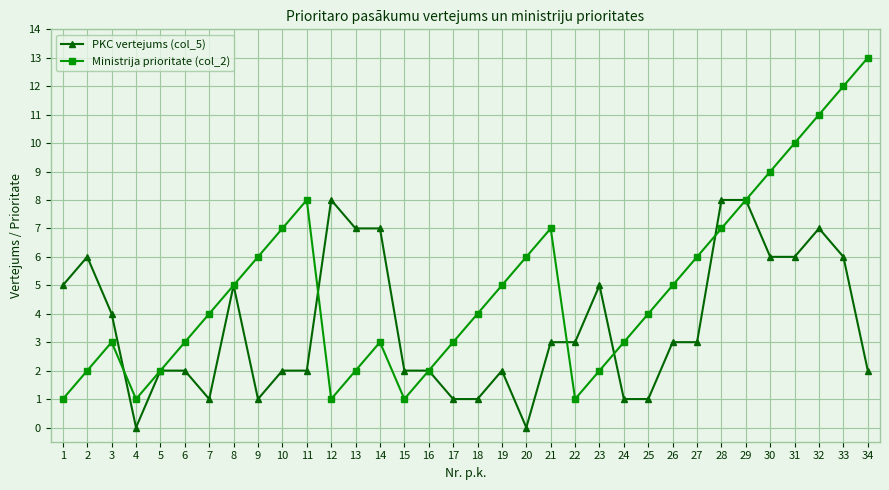

At which category does the chart reach its peak across all series?

34